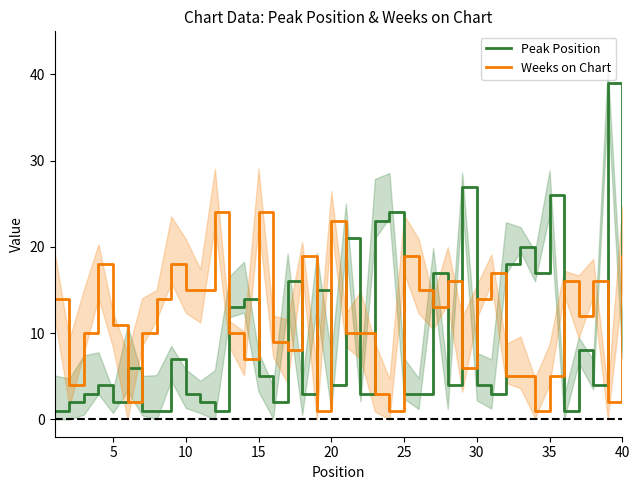

True or false: Peak Position and Weeks on Chart intersect in this chart.

True